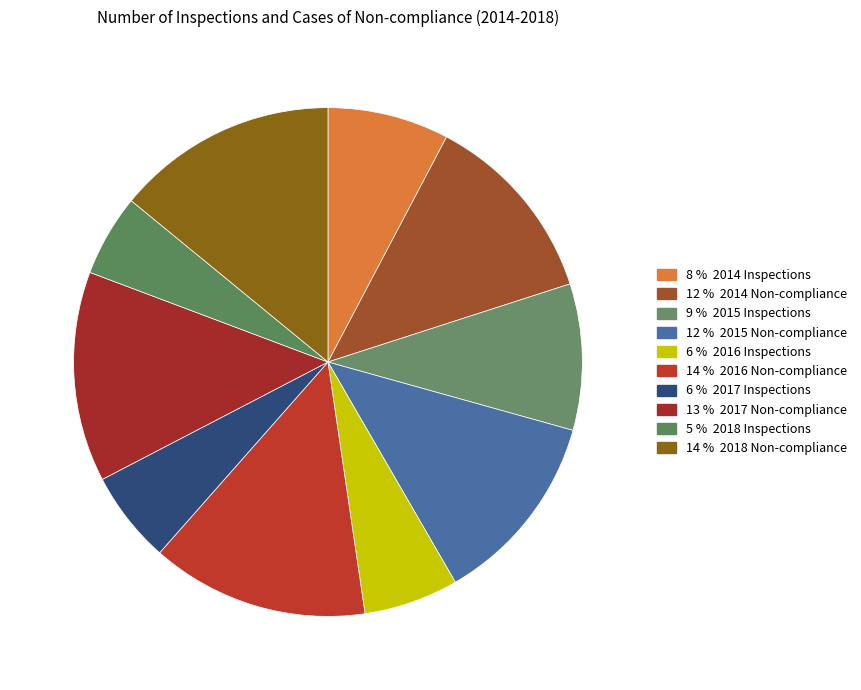

Which slice is the smallest?

2018 Inspections